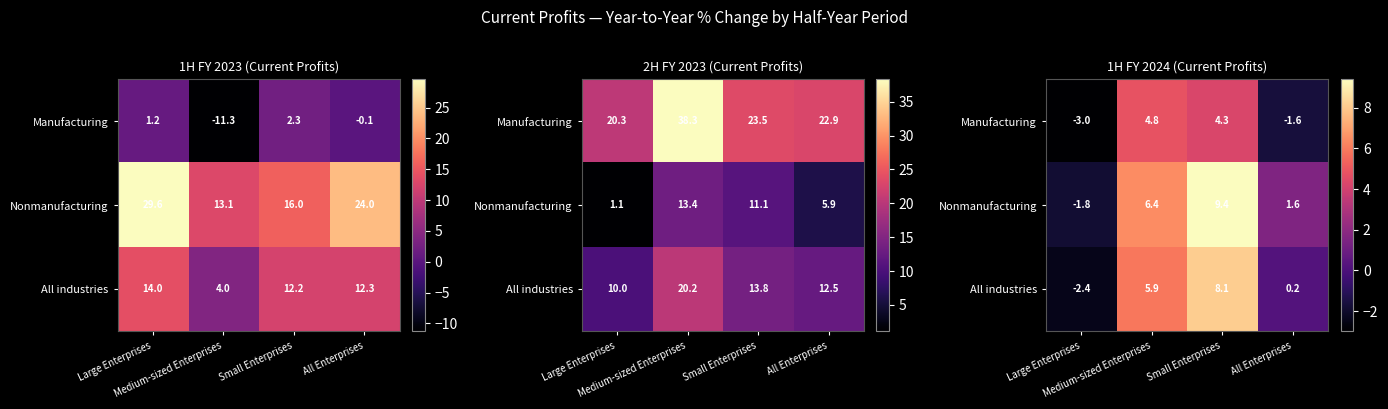

Between All Enterprises and Large Enterprises, which is larger?

All Enterprises